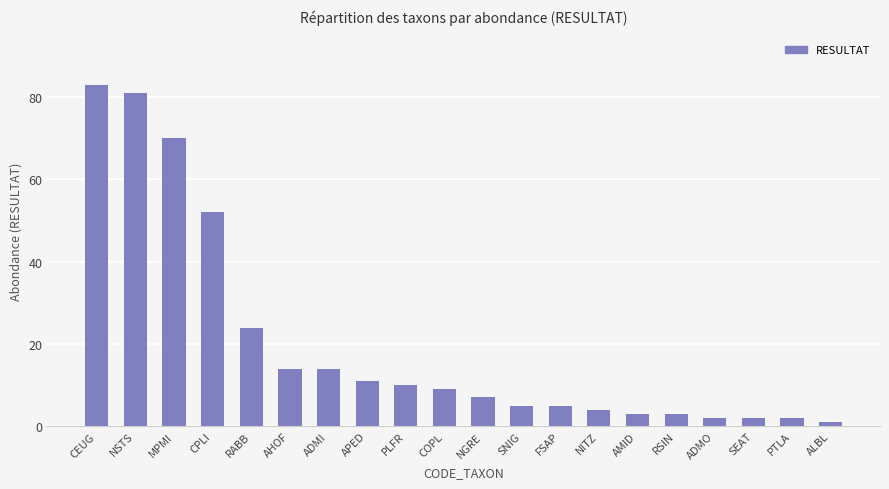

What is the change in value from SNIG to ALBL?

-4